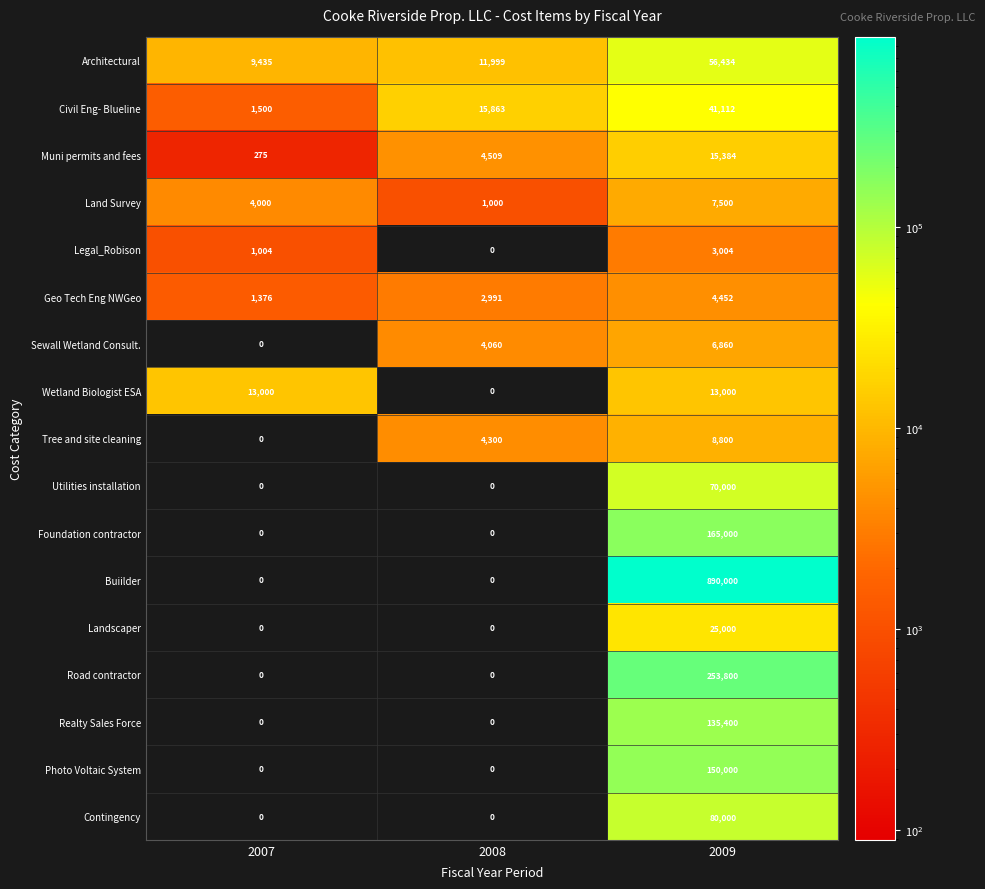

At which category is the sum across all series the highest?

2009